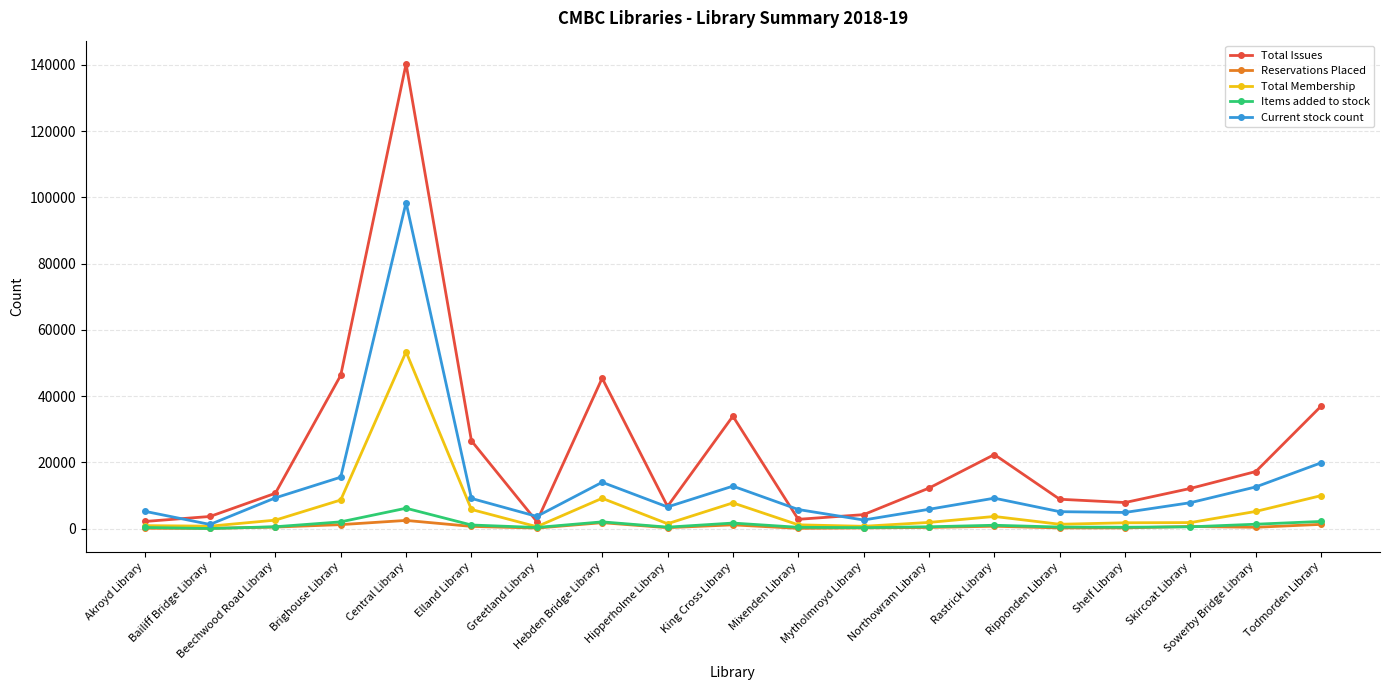

How many values in the Total Issues series are below 12120?

9